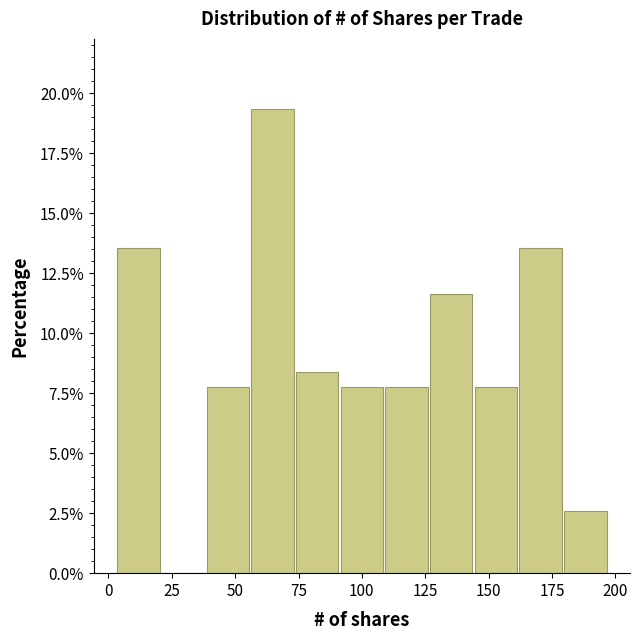

Around what value on the x-axis is the tallest bar? Give the approximate position of its centre, as read against the axis.

65